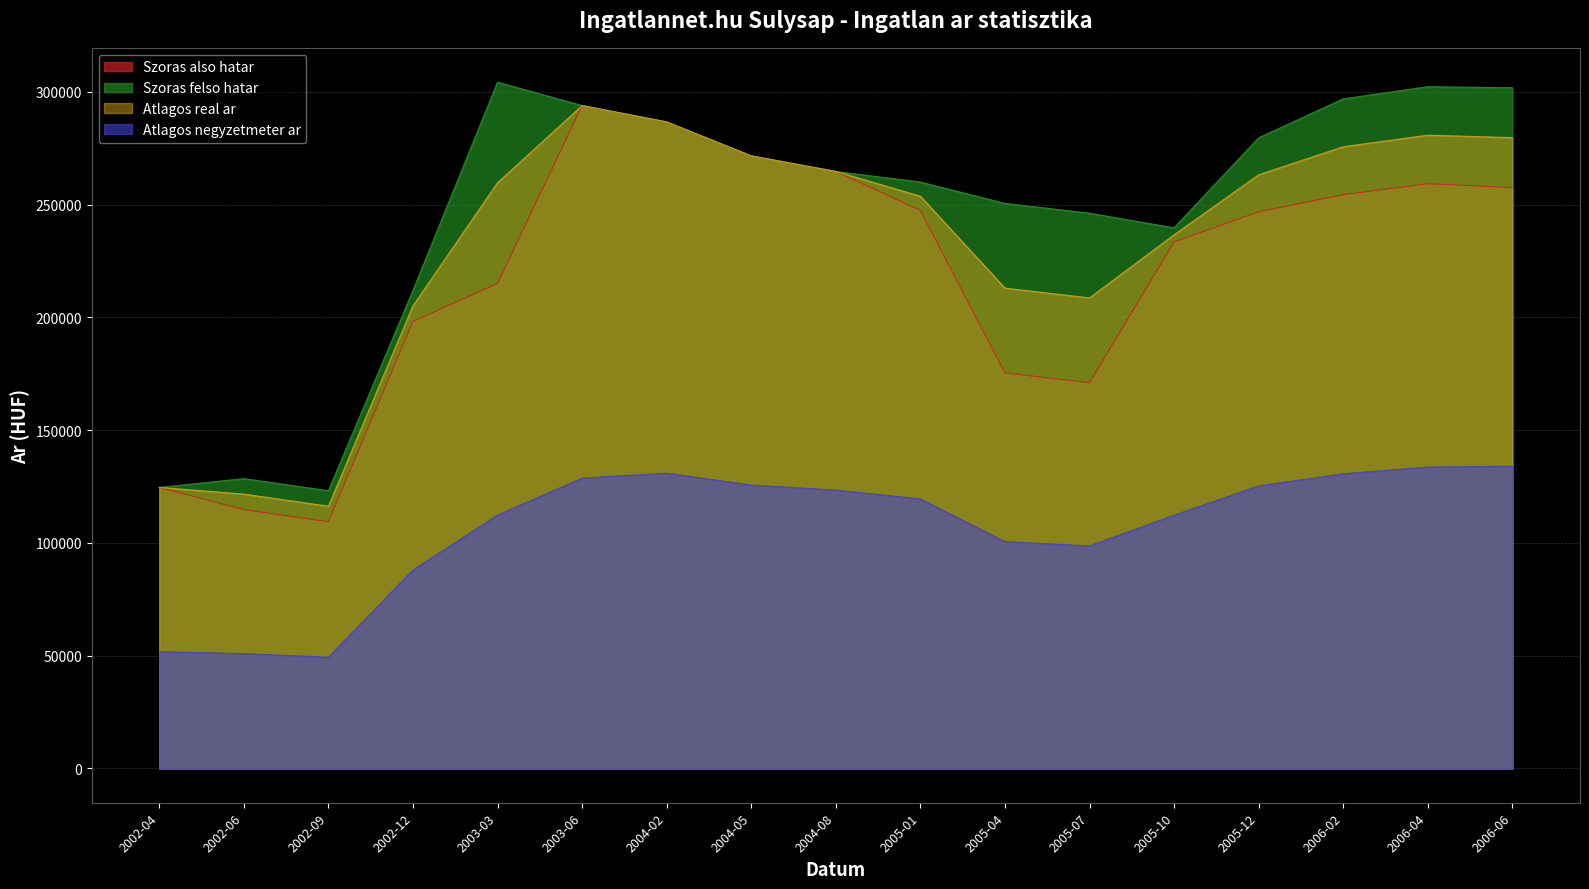

True or false: Atlagos negyzetmeter ar and Szoras felso hatar intersect in this chart.

False